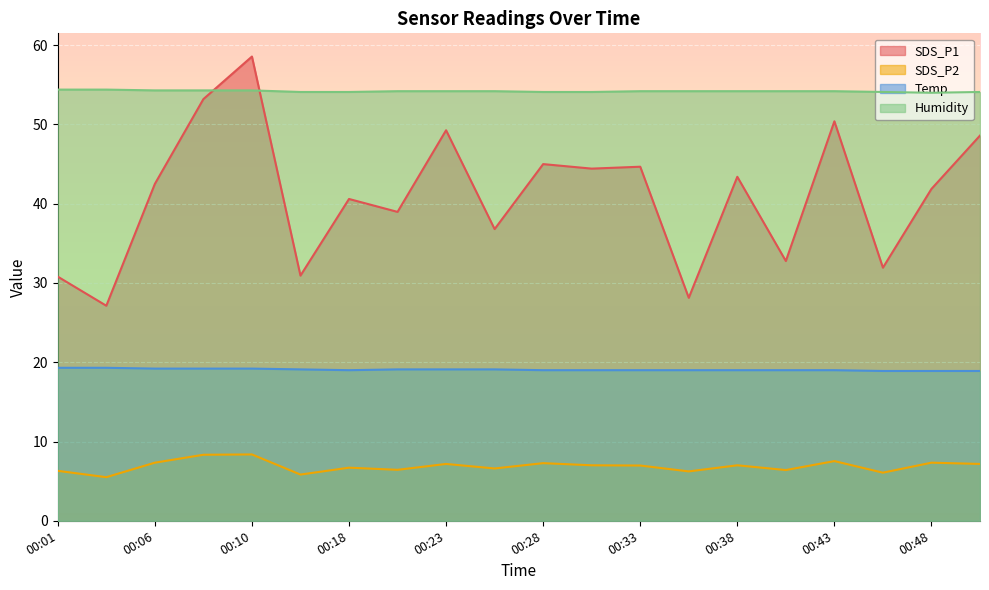

What is the average value of the SDS_P1 series?

41.0